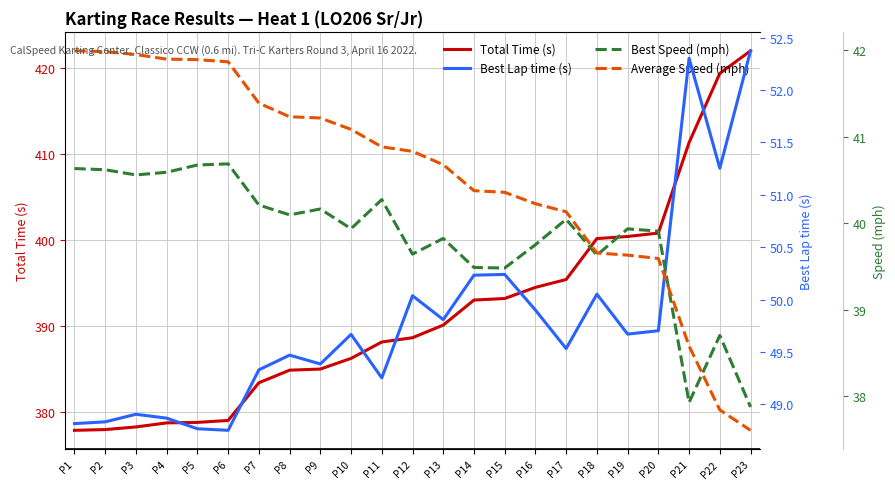

How many data points in Total Time (s) are less than 388?

10